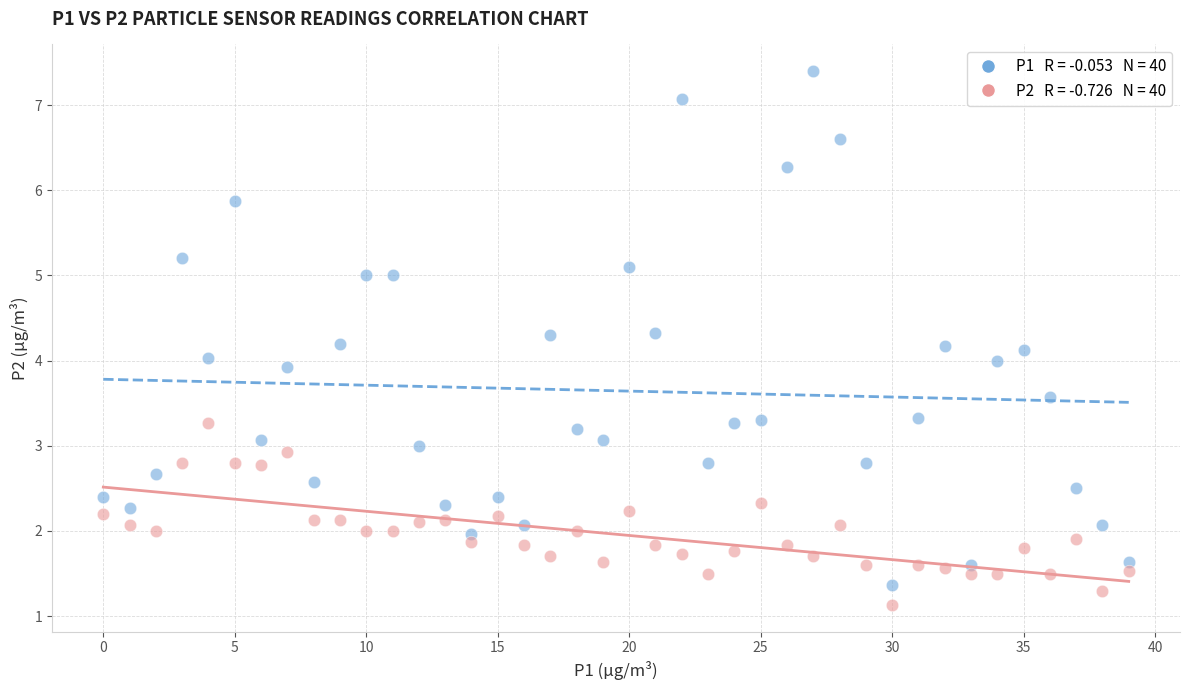

Across all data points, what is the range of Y values (max minus min)?

6.3